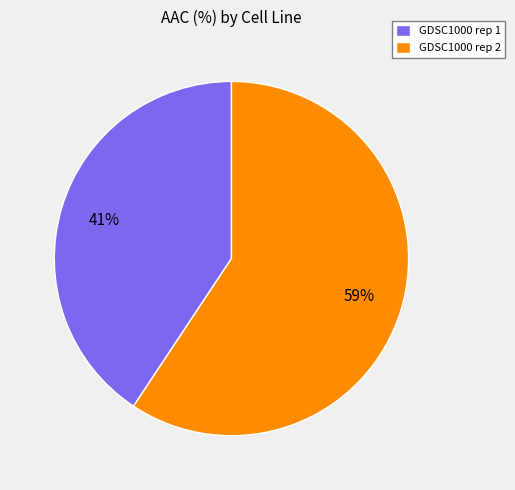

Which slice is the smallest?

GDSC1000 rep 1